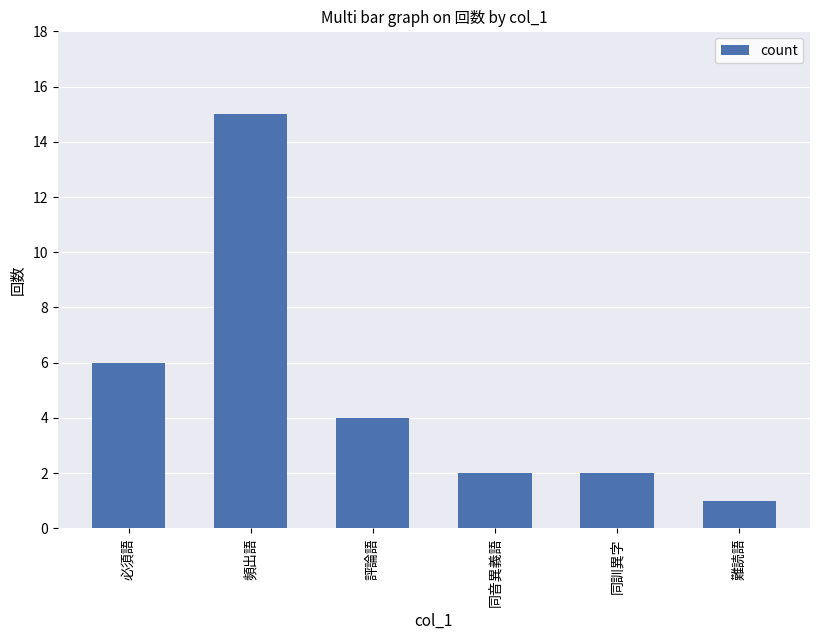

The chart shows a value of 2 at 同訓異字. True or false?

True